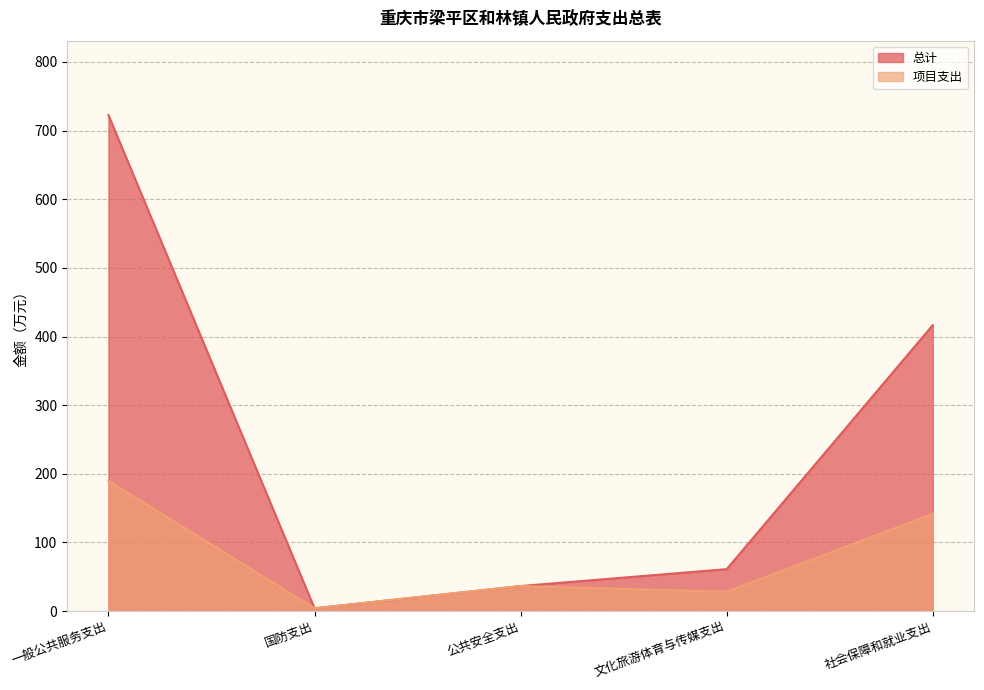

Is it true that 项目支出 equals 4.0 at 国防支出?

True